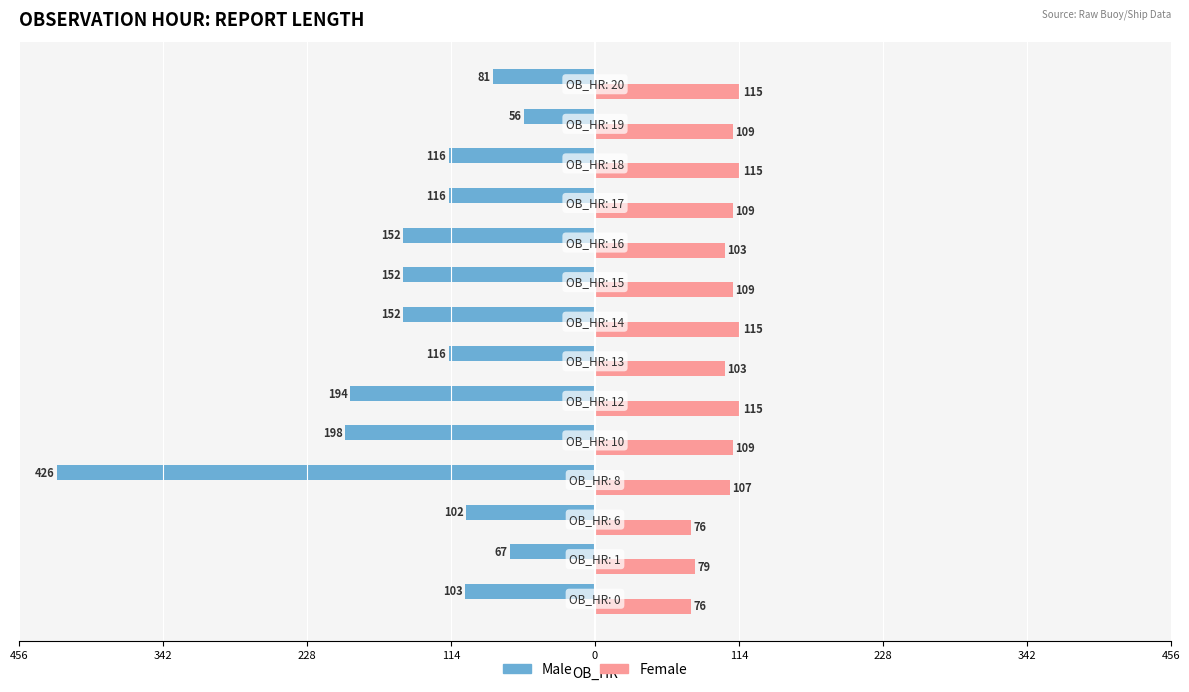

What are all the series names shown in the legend?

Male, Female